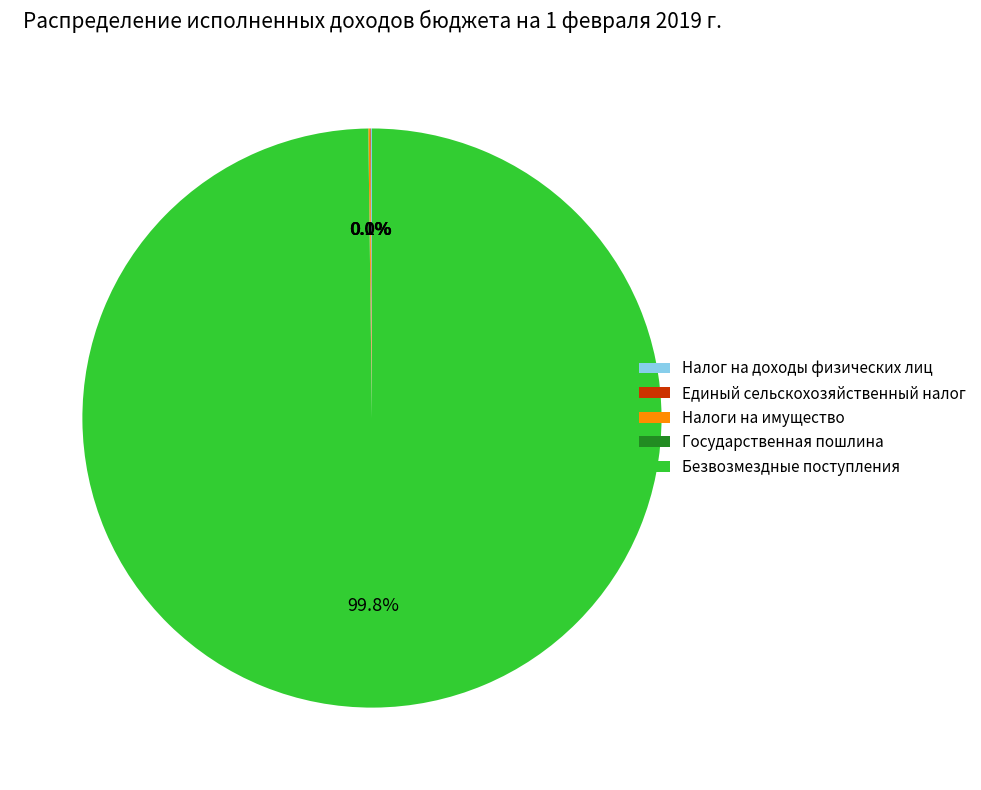

Is it true that Единый сельскохозяйственный налог is 12% of the pie?

False